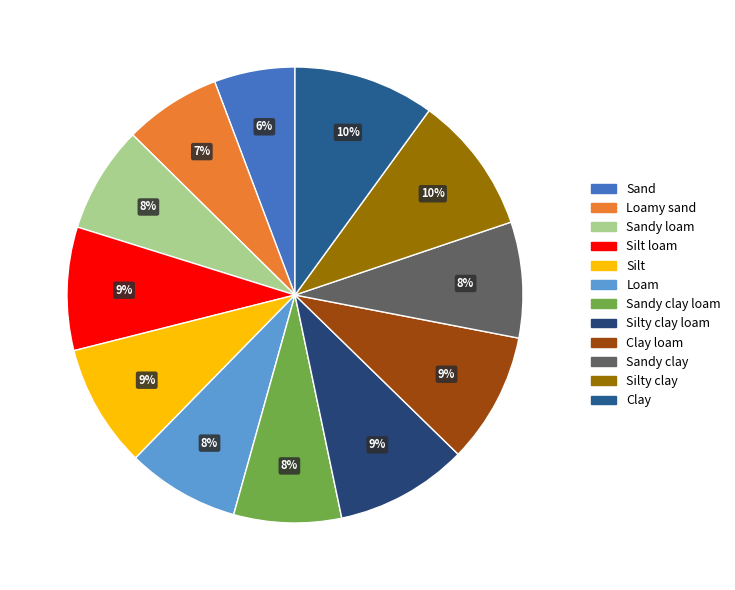

How many segments does this pie chart have?

12